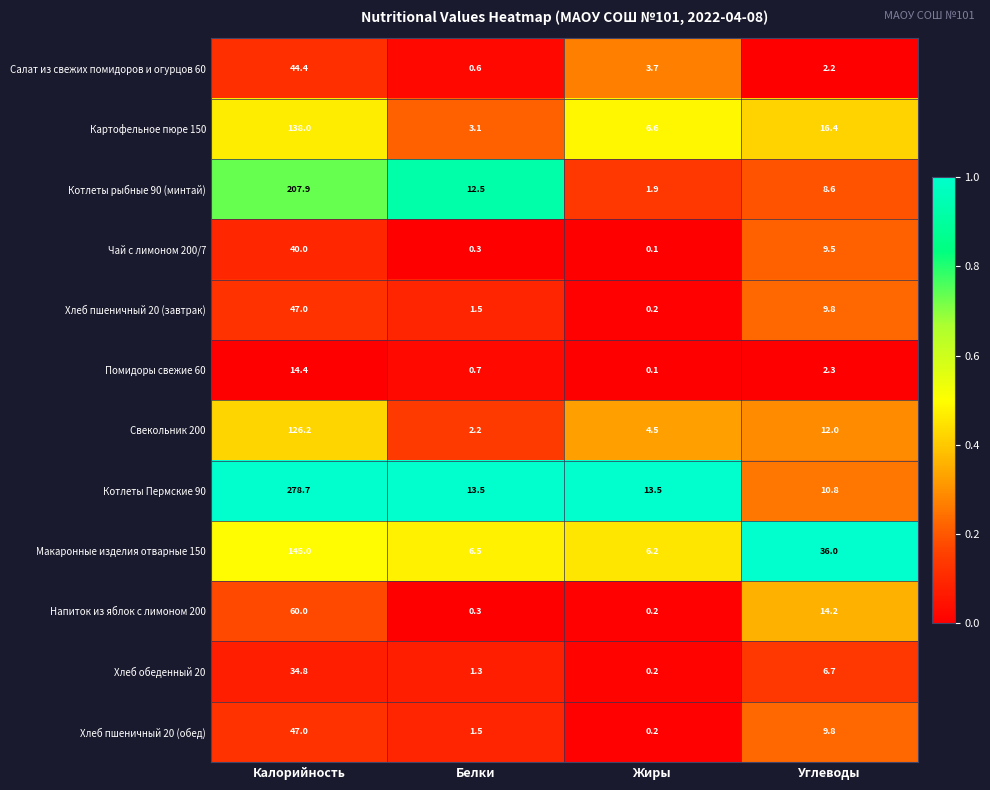

How many series are shown in this chart?

12